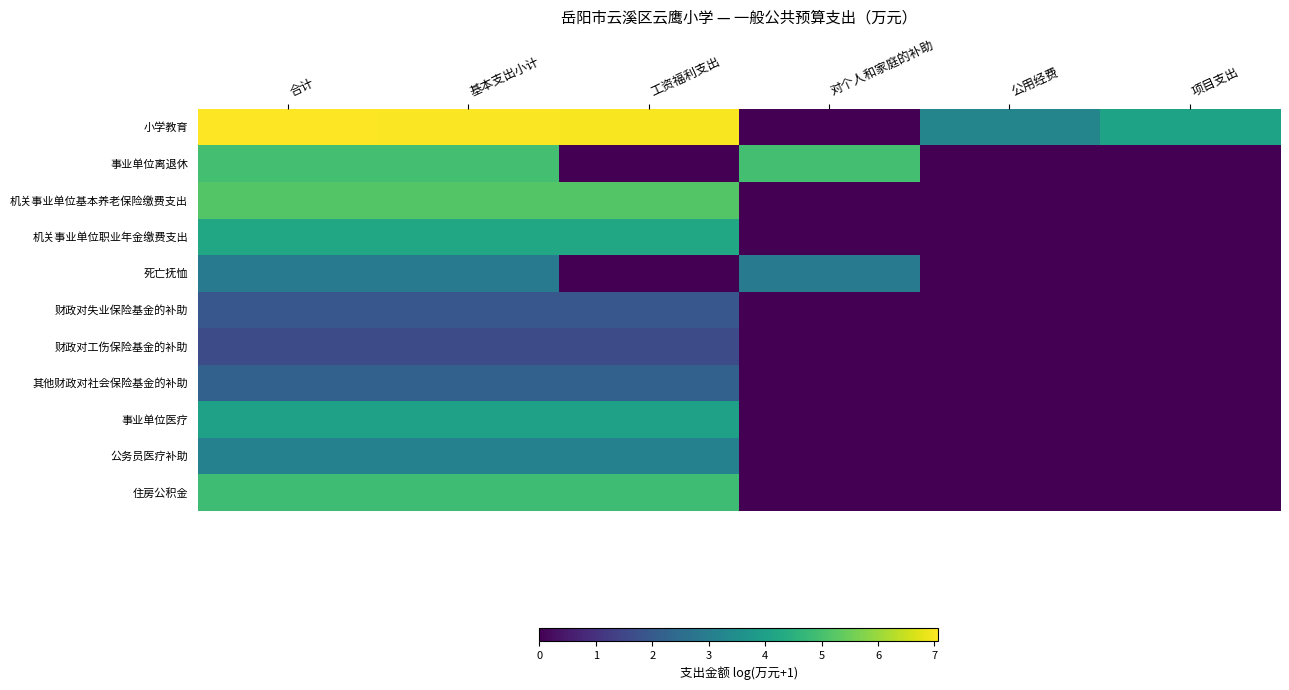

Which series has the widest spread of values?

小学教育